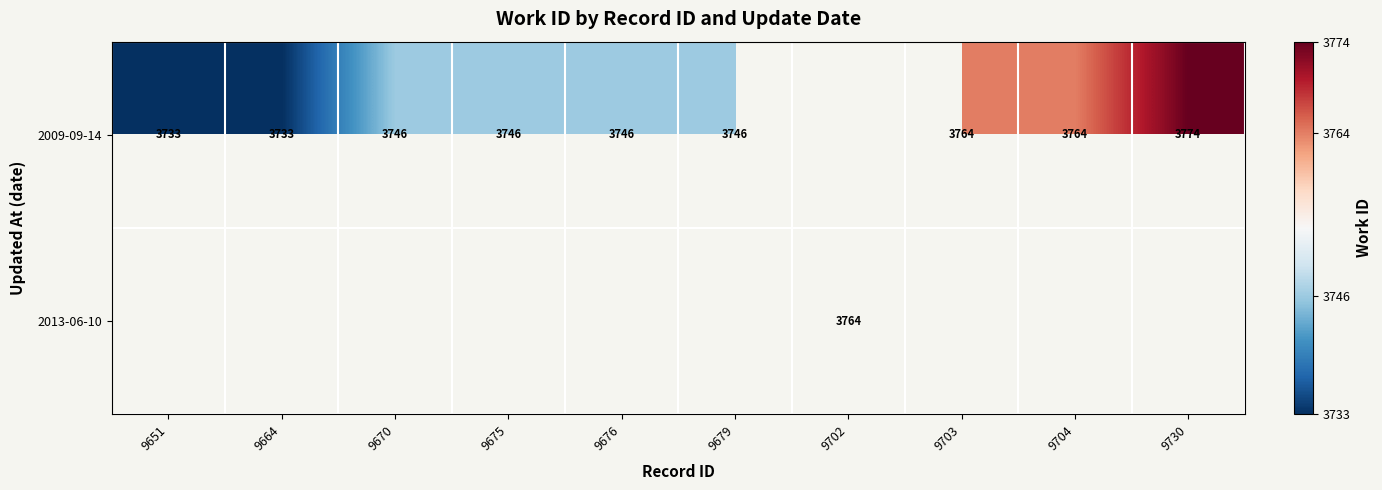

Is it true that 2009-09-14 equals 2279 at 9704?

False